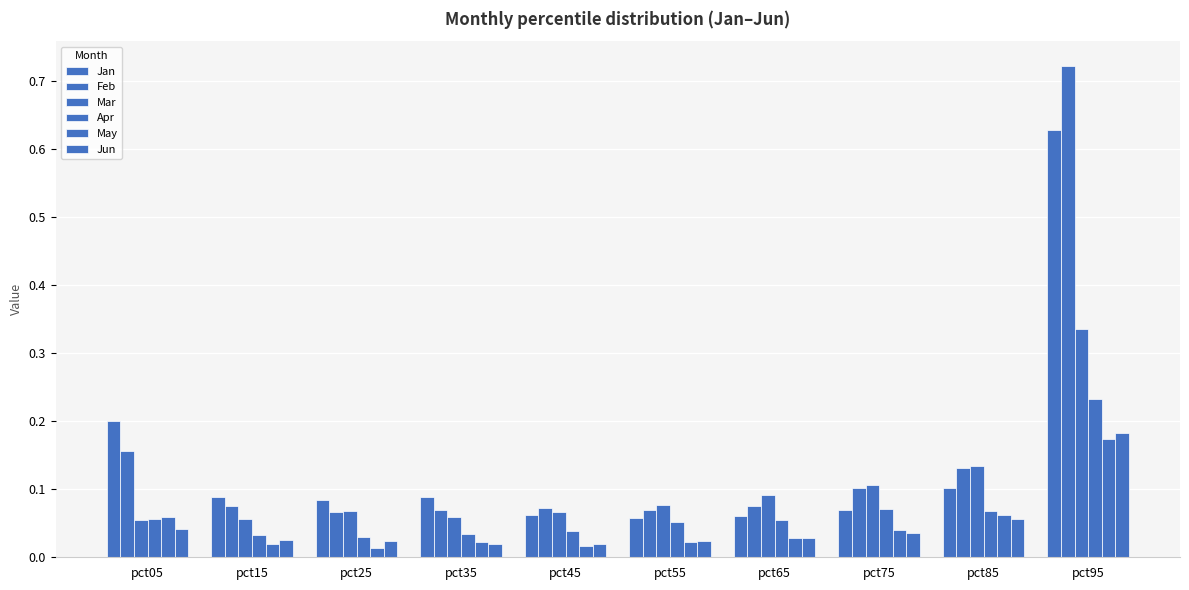

Which series has the widest spread of values?

Feb